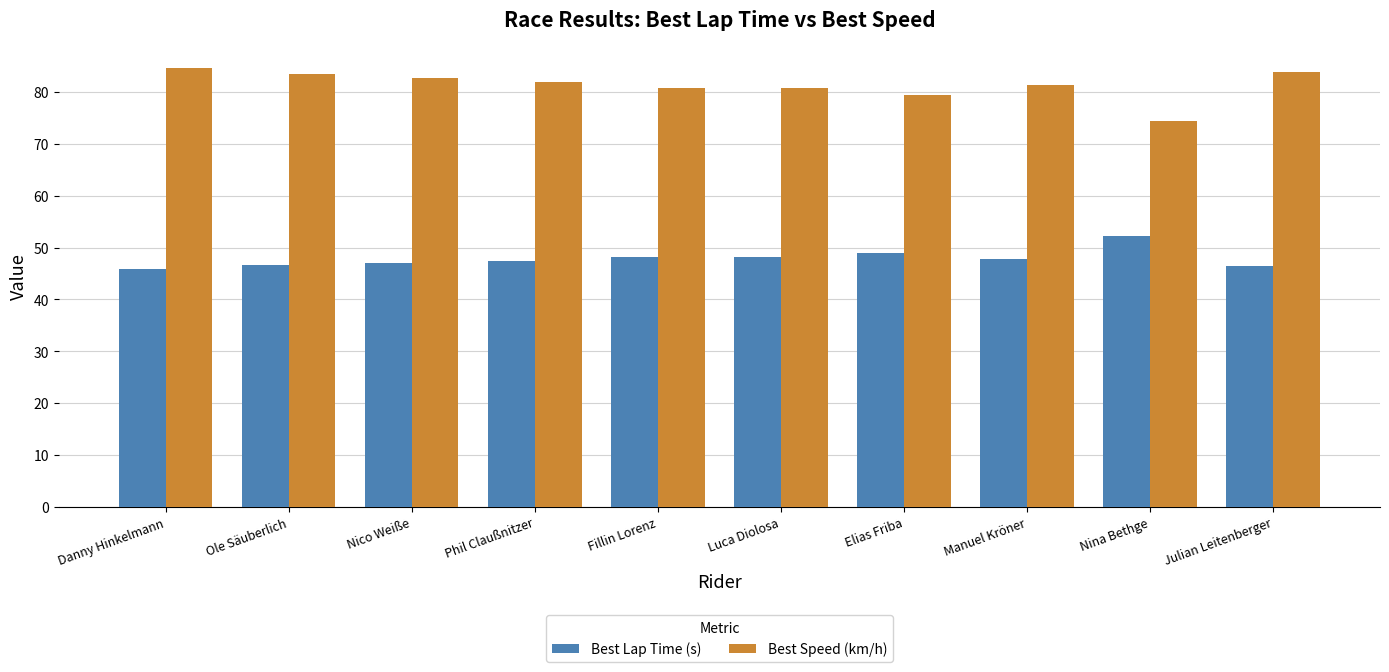

How many distinct data groups are displayed?

2